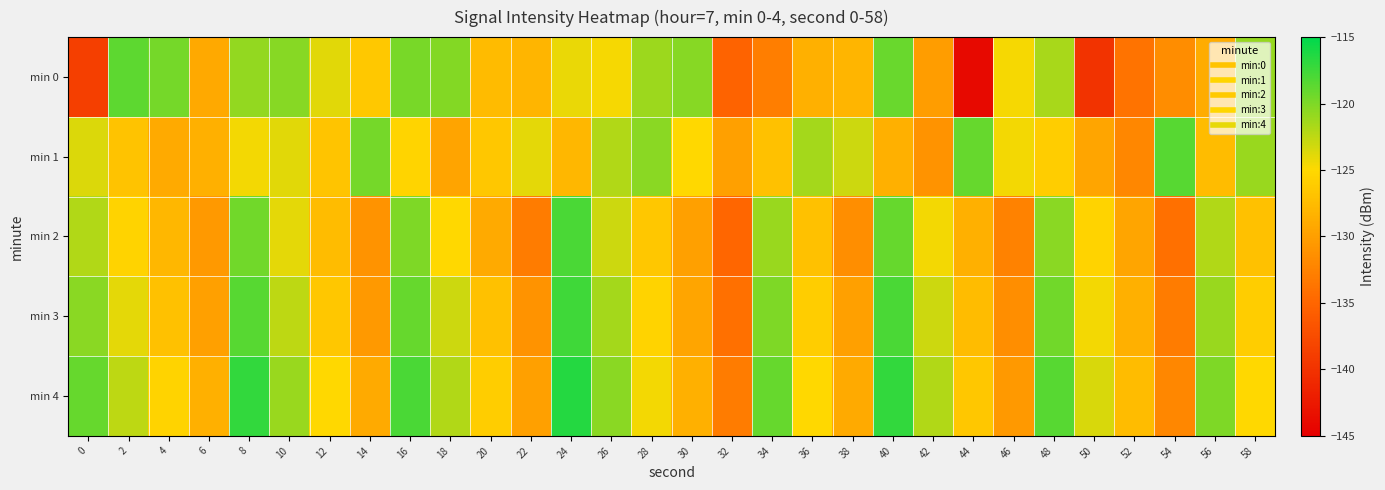

List the series in order of their peak value, highest first.

min 4, min 3, min 2, min 1, min 0